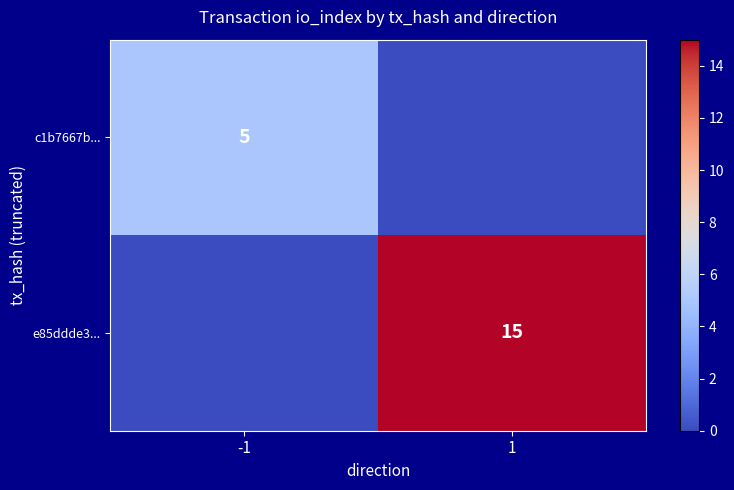

True or false: e85ddde3... has a value of 8 at 1.

False